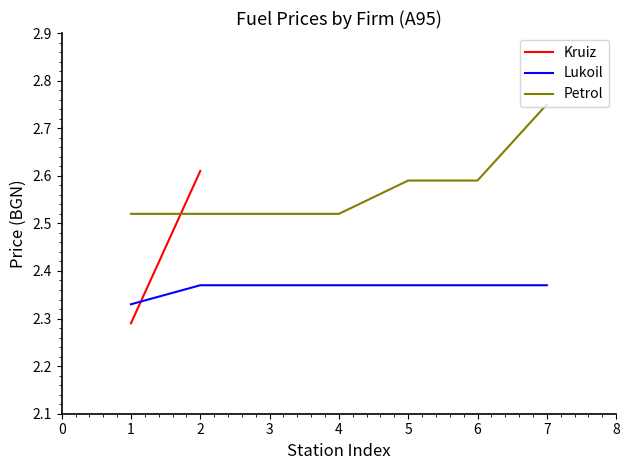

What is the sum of the Lukoil values at 3 and 1?

4.7